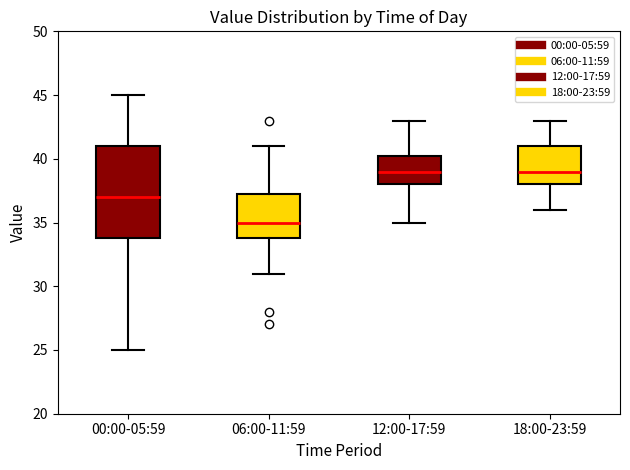

Which box's median line is the lowest?

06:00-11:59